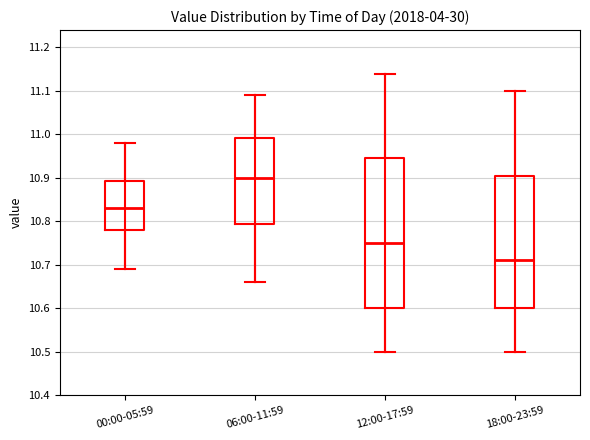

Reading left to right, read every box against the y-axis: the position of its median line, the range the box covers, and the ends of its whiskers. The values are not printed on the chart, so give them approximately, as read against the axis.

00:00-05:59: median 10.83, box 10.78 to 10.89, whiskers 10.69 to 10.98
06:00-11:59: median 10.90, box 10.80 to 10.99, whiskers 10.66 to 11.09
12:00-17:59: median 10.75, box 10.60 to 10.95, whiskers 10.50 to 11.14
18:00-23:59: median 10.71, box 10.60 to 10.91, whiskers 10.50 to 11.10